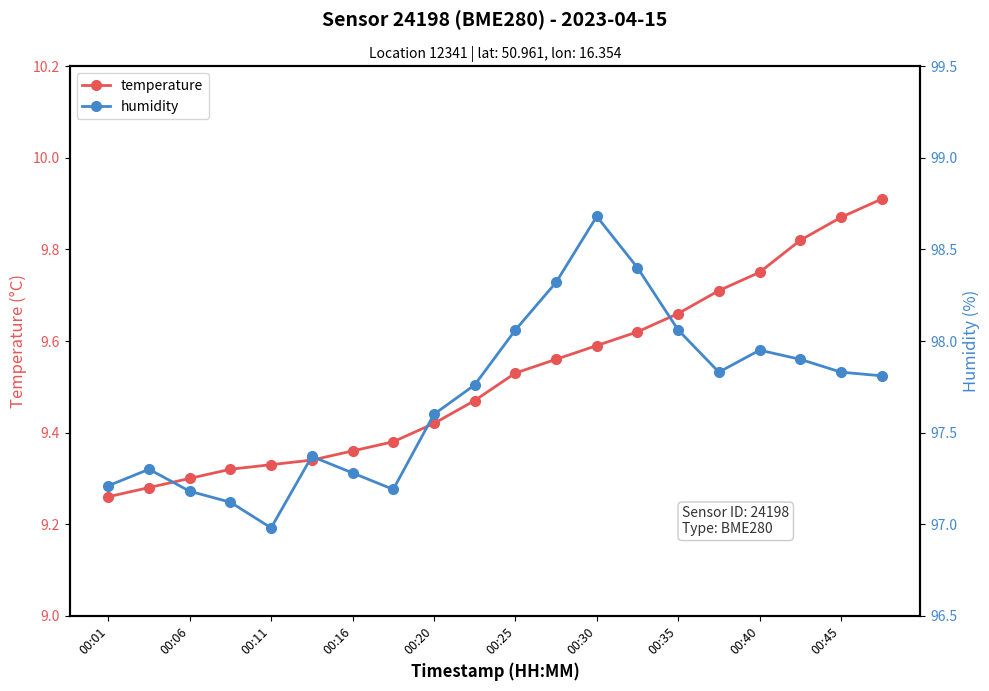

Reading left to right, extract all data points from this chart.

temperature: 9.3	9.3	9.3	9.3	9.3	9.3	9.4	9.4	9.4	9.5	9.5	9.6	9.6	9.6	9.7	9.7	9.8	9.8	9.9	9.9
humidity: 97.2	97.3	97.2	97.1	97.0	97.4	97.3	97.2	97.6	97.8	98.1	98.3	98.7	98.4	98.1	97.8	98.0	97.9	97.8	97.8